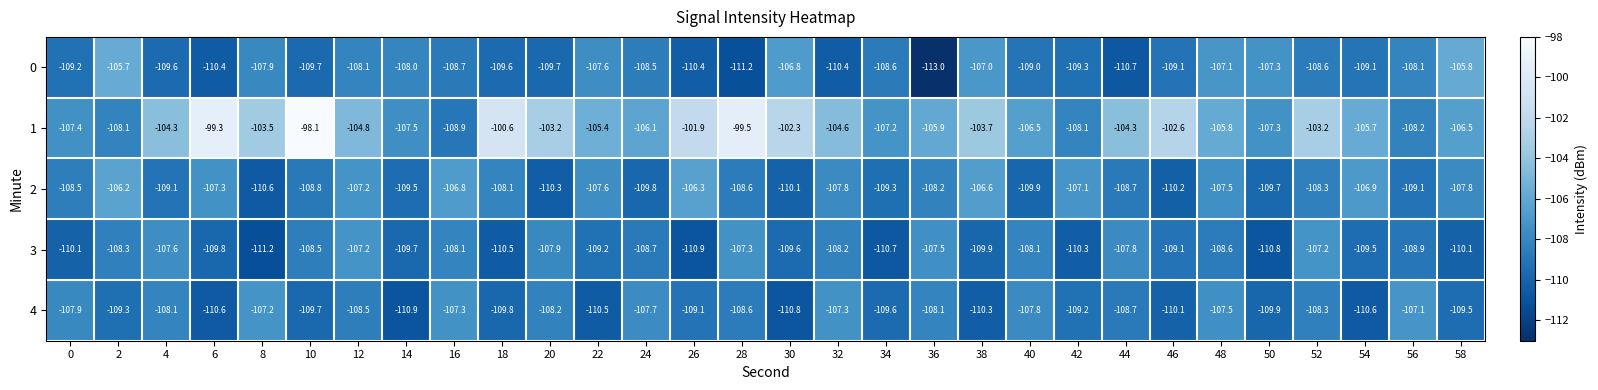

What is the total value across all series at 14?

-545.6